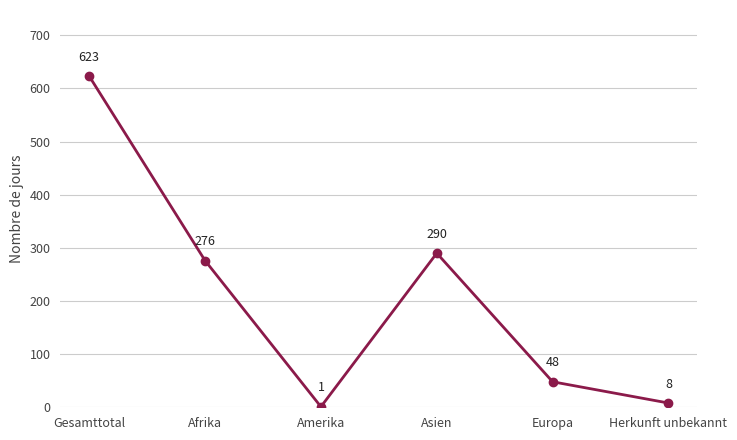

What value does the data have at Herkunft unbekannt?

8